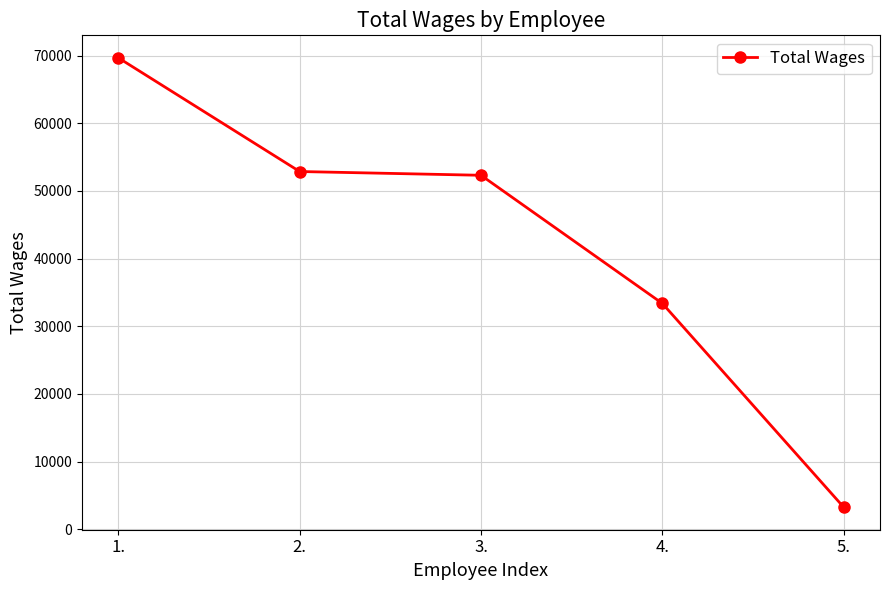

Does the chart have visible grid lines?

Yes